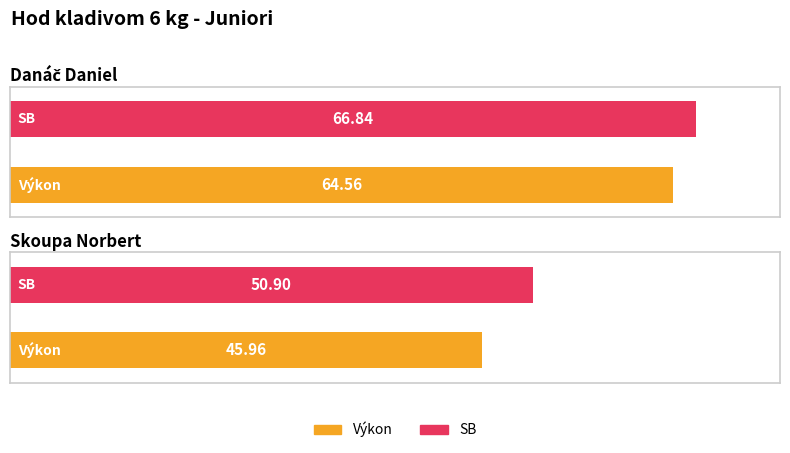

At which category is the sum across all series the highest?

Danáč Daniel